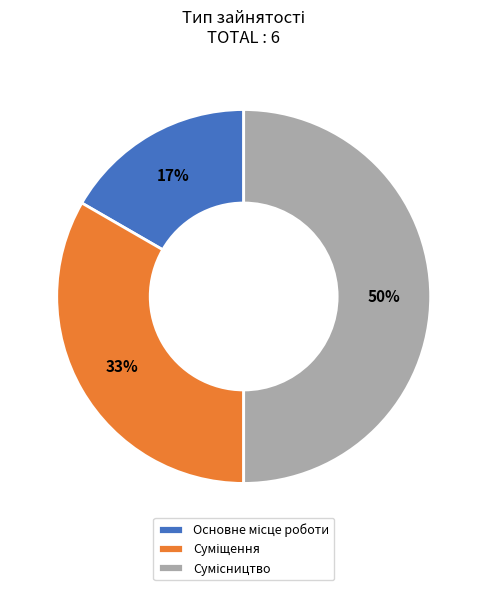

To the nearest percent, what is the difference between the largest and smallest slice percentages?

33%